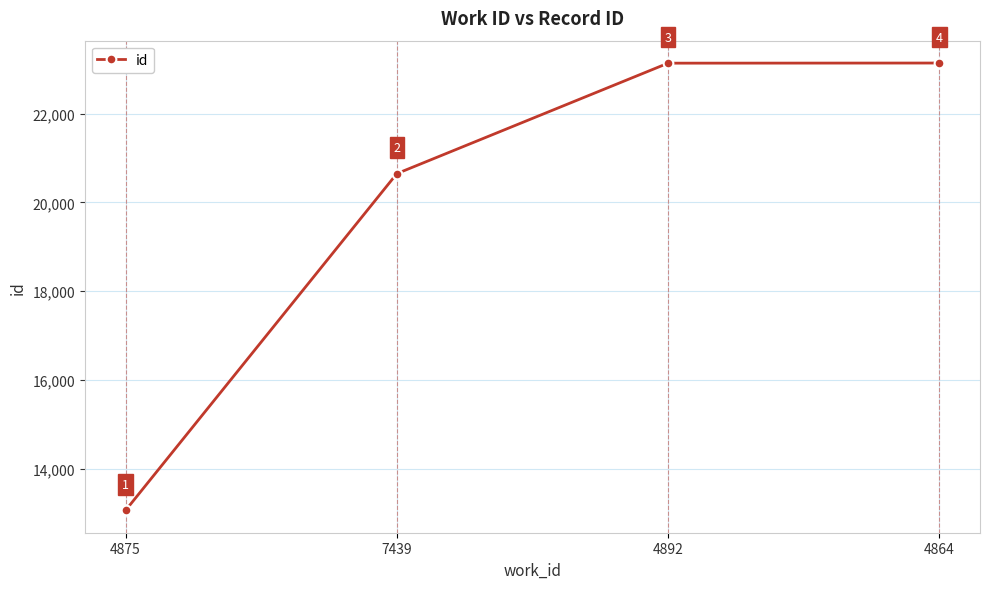

Approximately how many times larger is the value at 4875 compared to 4864?

0.6